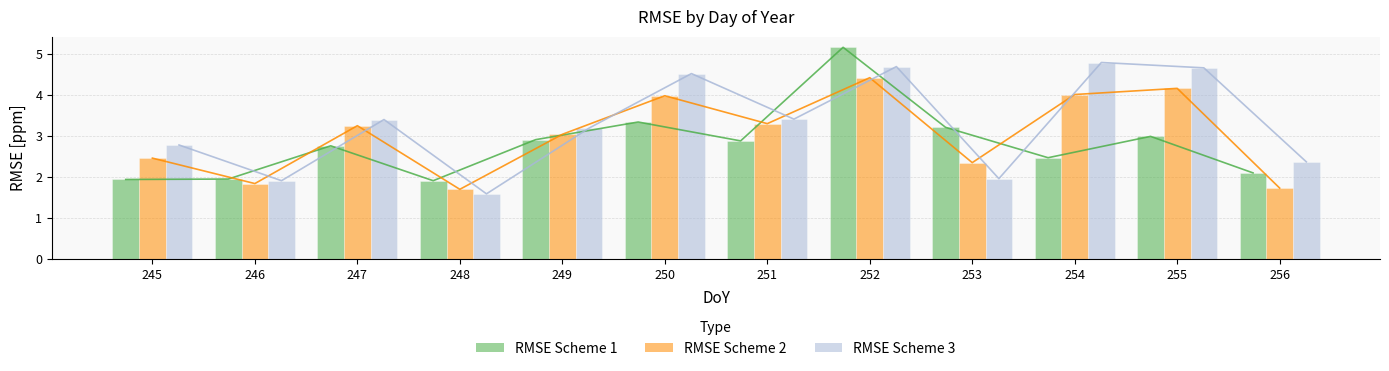

Where is RMSE Scheme 1 nearest to the value 3?

255